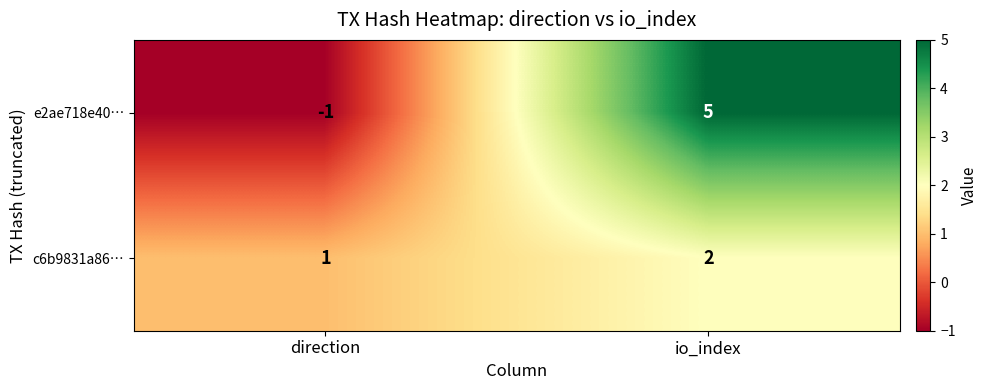

Where is e2ae718e40… nearest to the value 2?

direction